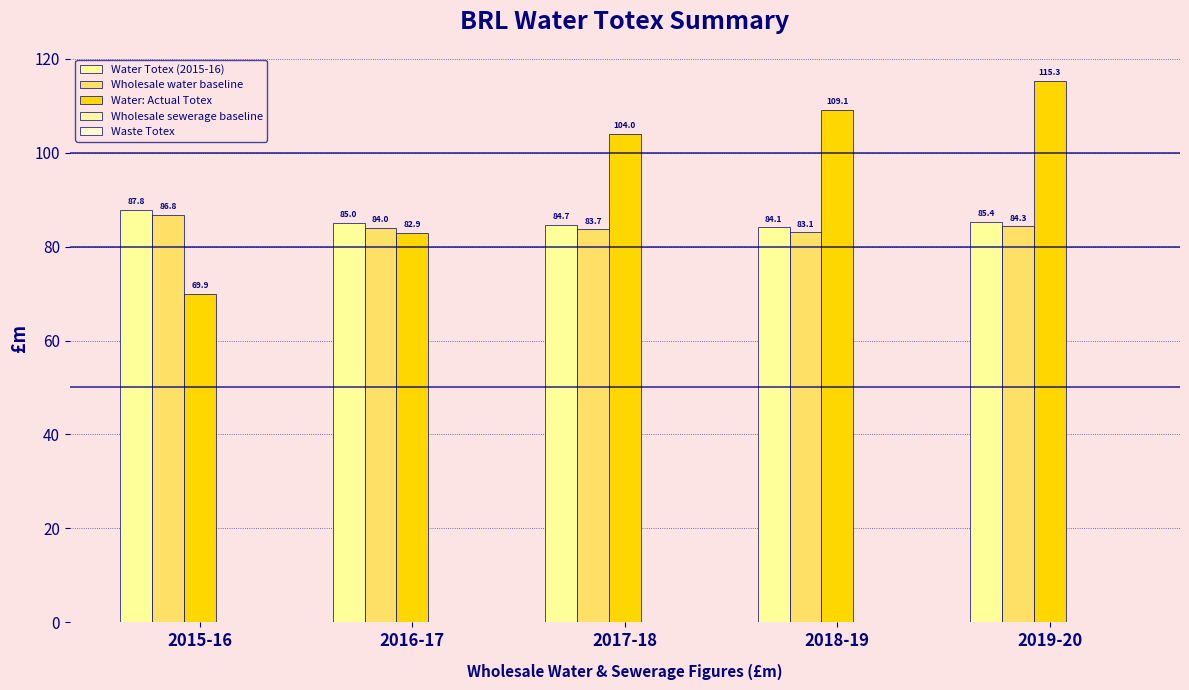

How many data points in Water: Actual Totex are above 104?

3